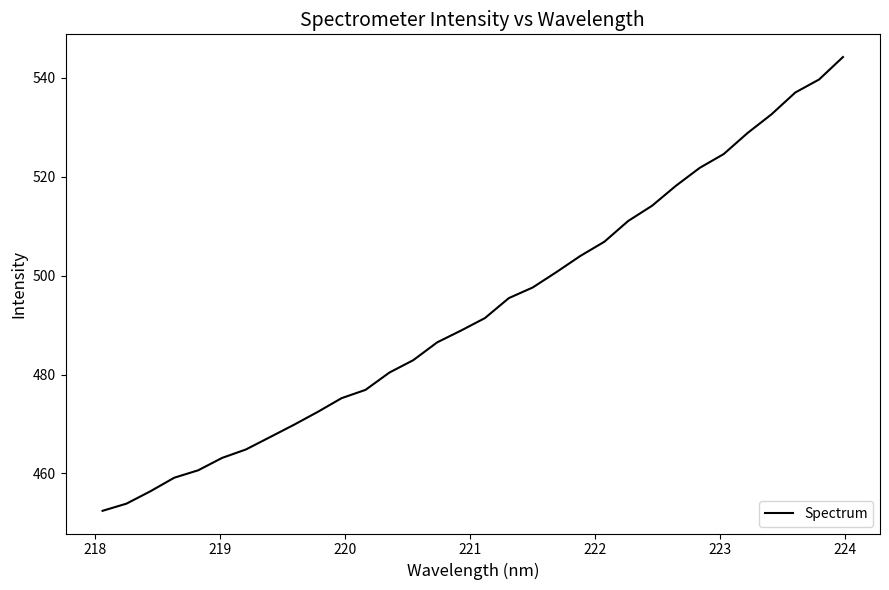

Is this an area chart (filled region under the line)?

No